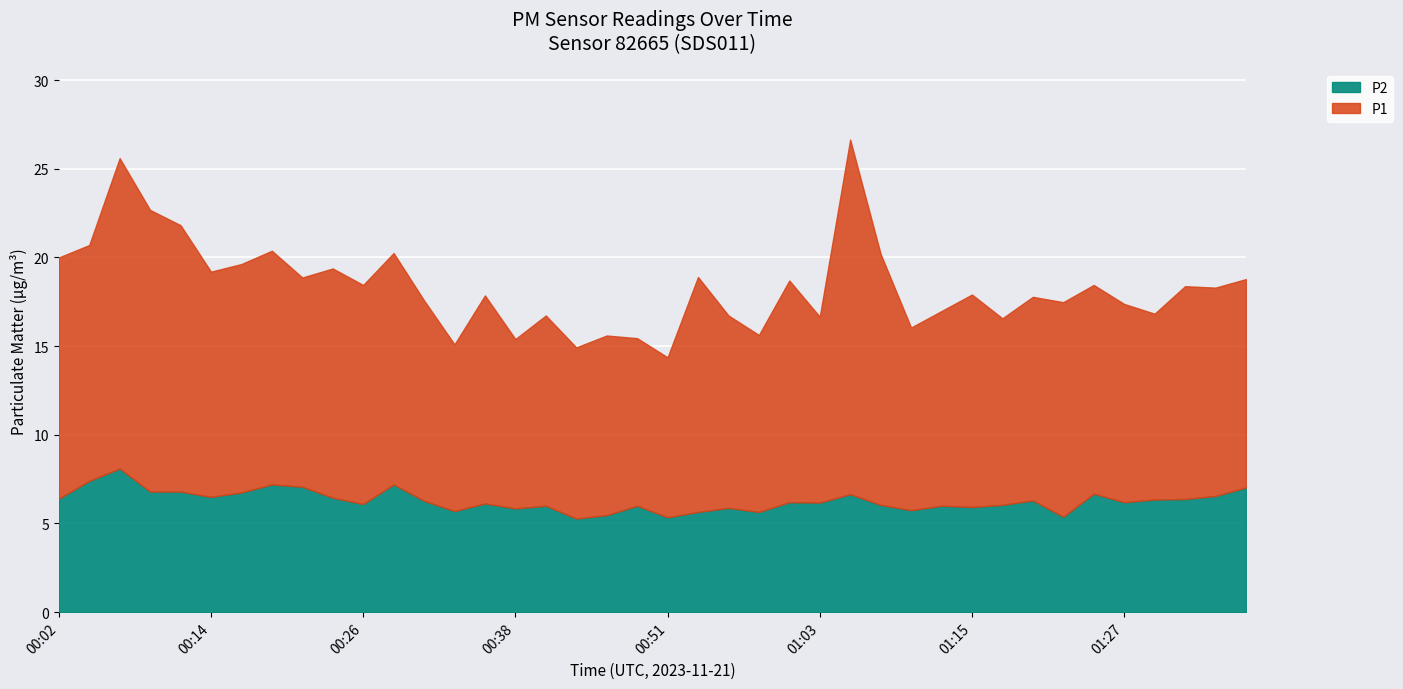

True or false: P2 and P1 intersect in this chart.

False